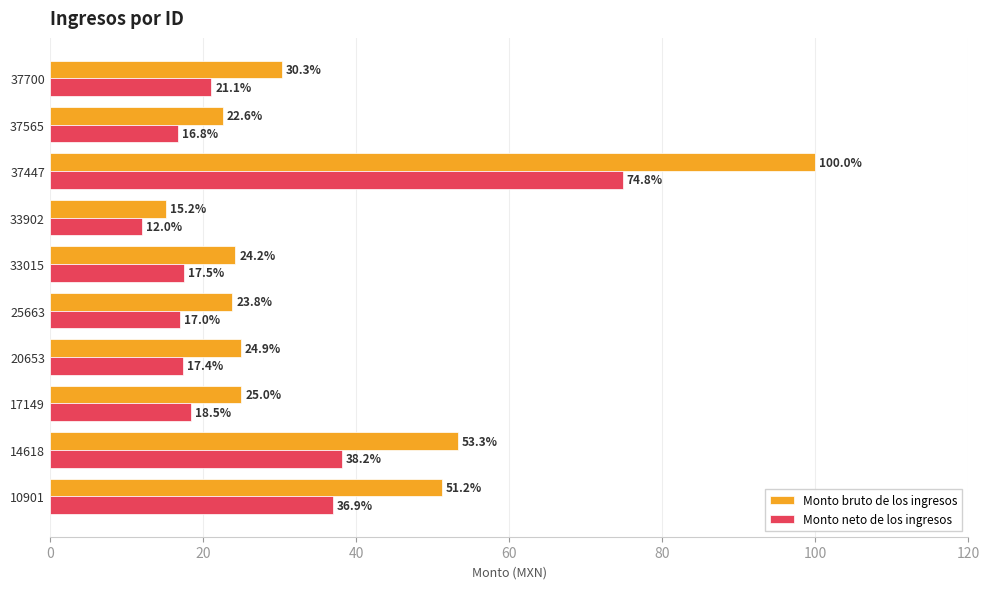

At which category is the sum across all series the highest?

37447